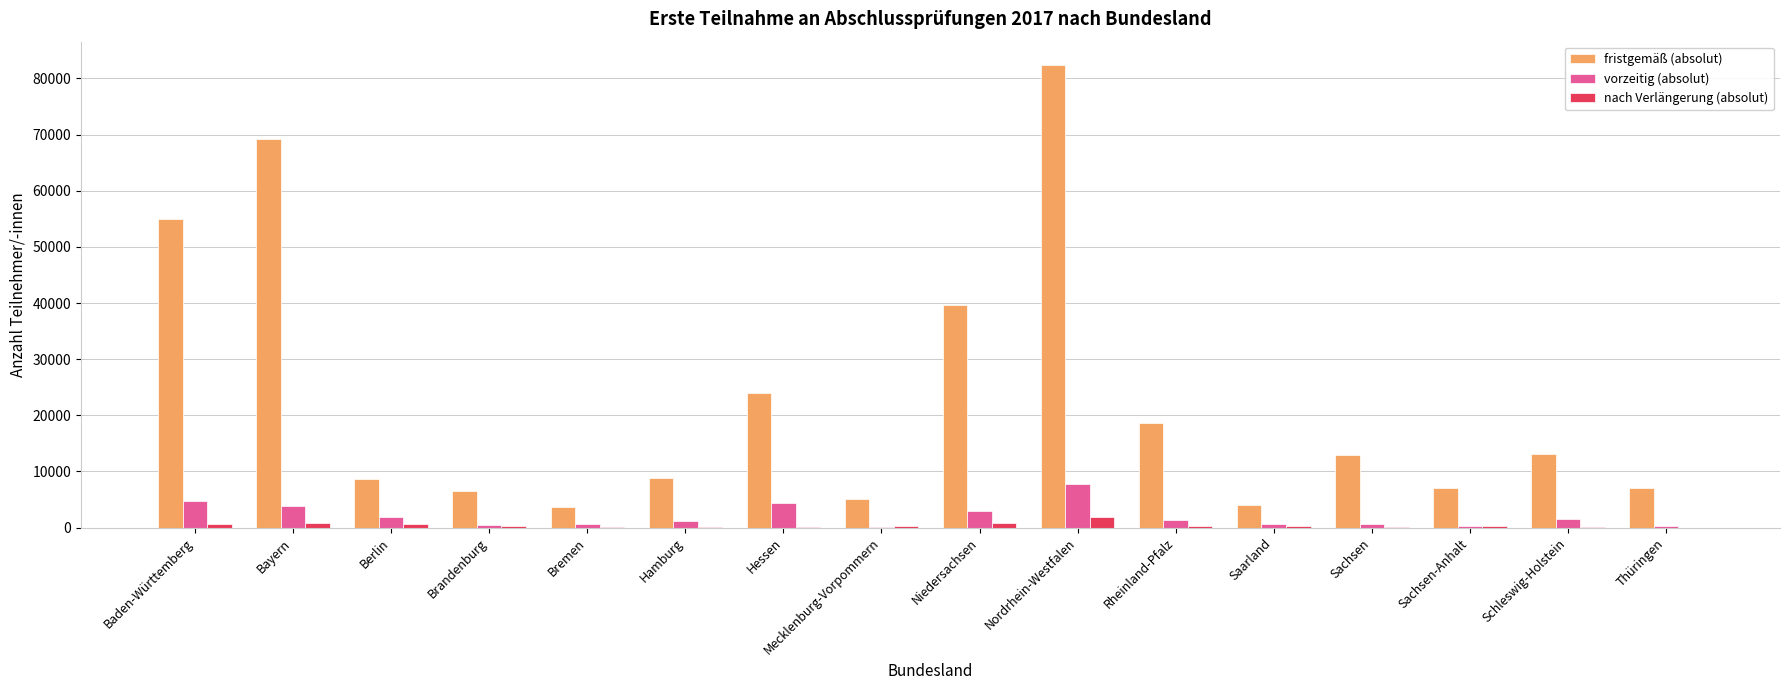

How many groups of bars are there?

16